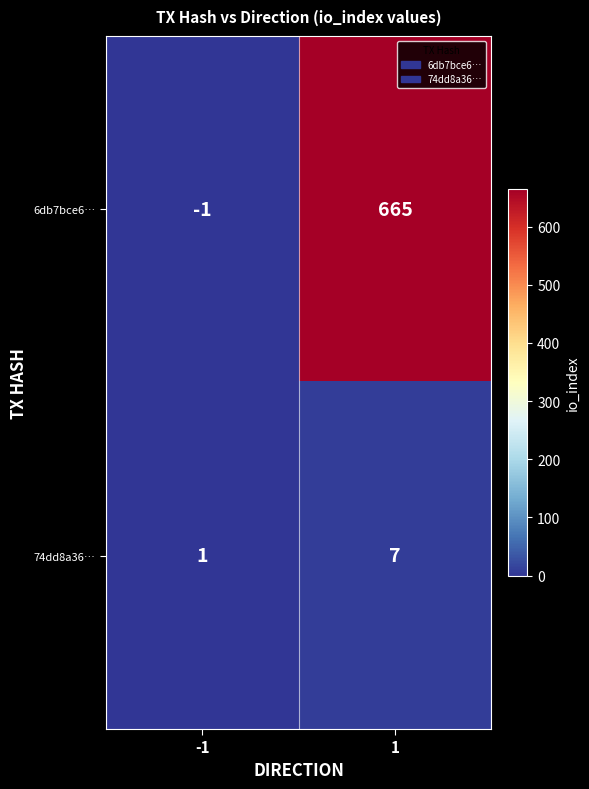

Which series has the largest range (max minus min)?

6db7bce6…